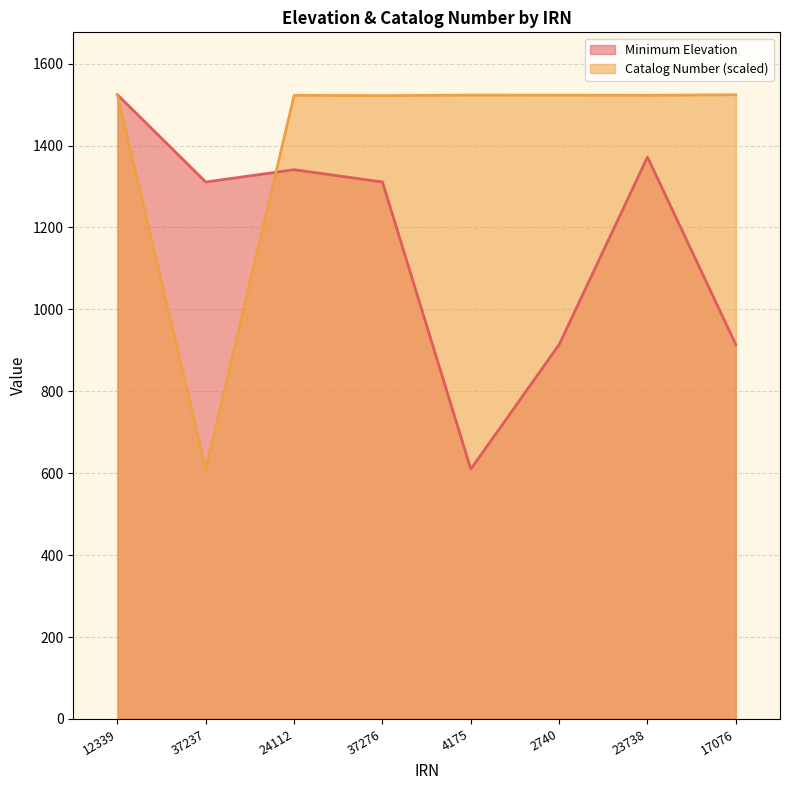

Reading left to right, list all the values displayed in this chart.

Minimum Elevation: 12339=1524.0	37237=1311.0	24112=1341.0	37276=1311.0	4175=610.0	2740=914.0	23738=1372.0	17076=914.0
Catalog Number: 12339=1522.3	37237=610.0	24112=1522.6	37276=1521.8	4175=1523.2	2740=1523.1	23738=1522.7	17076=1524.0